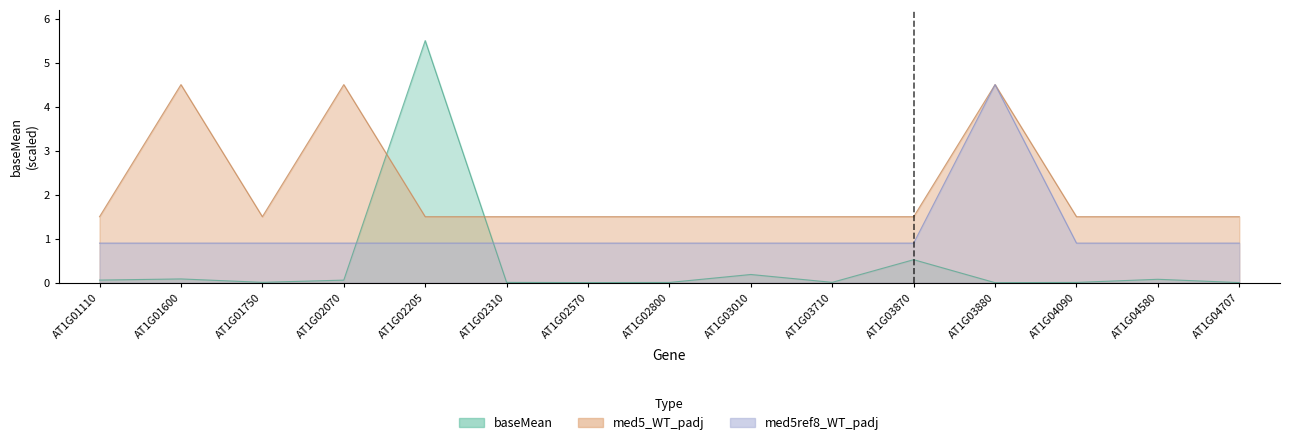

Count the number of data series in this chart.

2